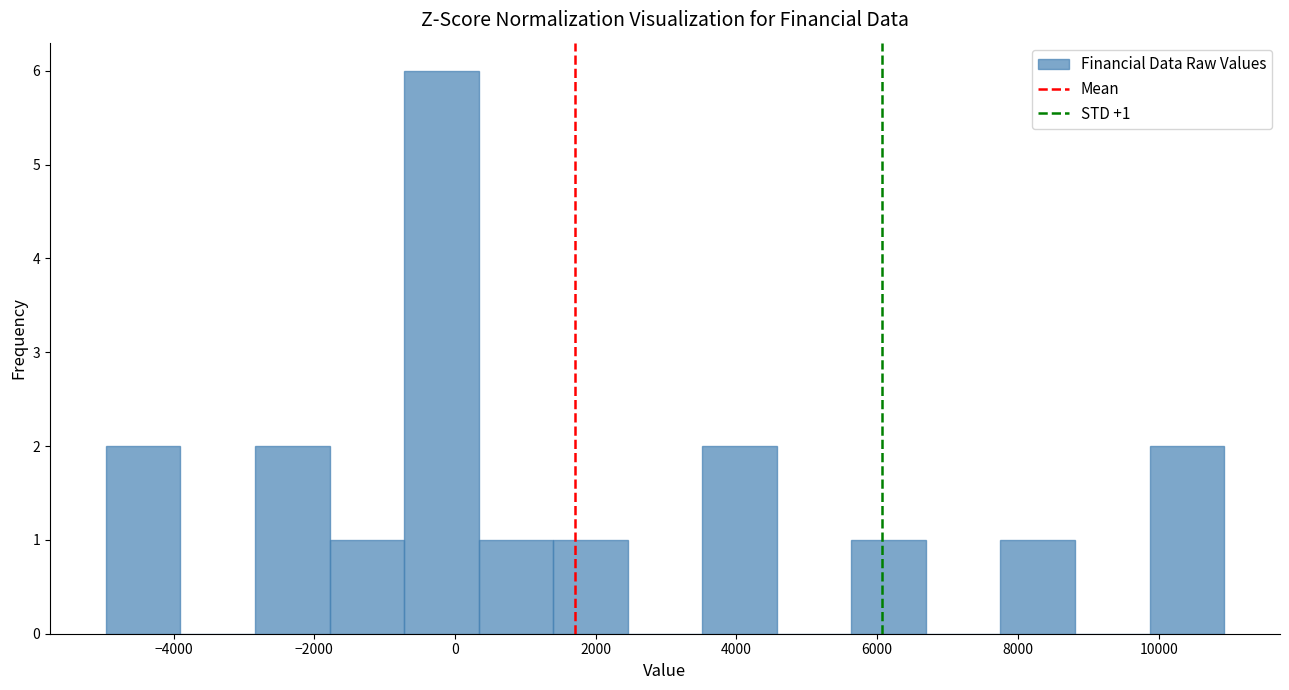

Which range on the x-axis has the tallest bar?

-800 to 400